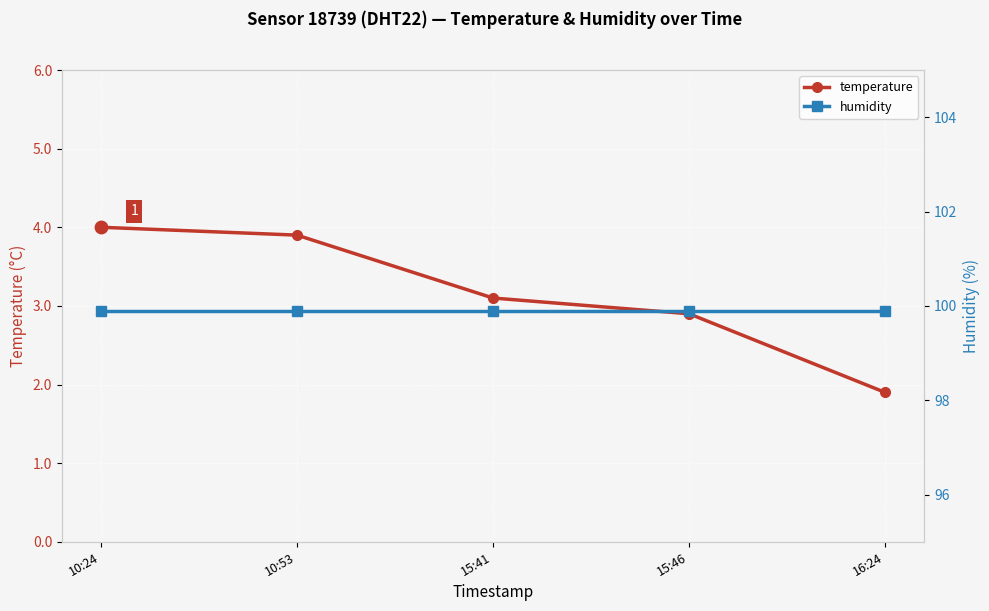

What is the total value across all series at 15:46?

102.8